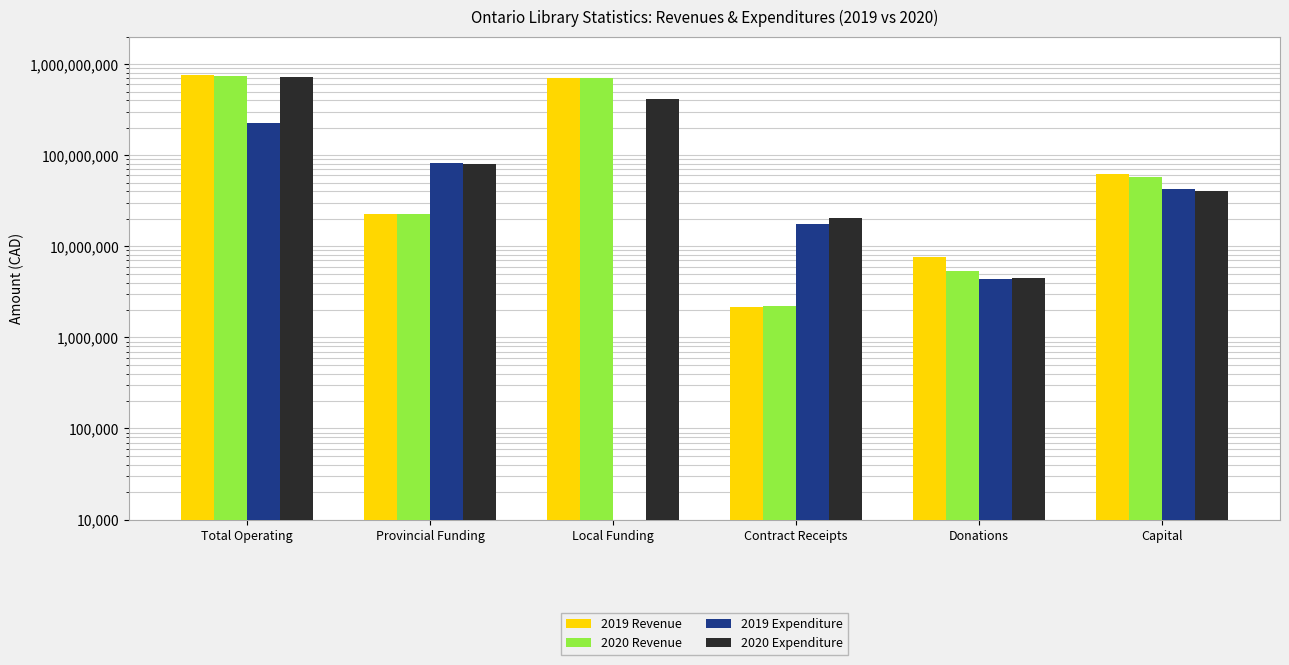

At which category does the chart reach its minimum across all series?

Local Funding